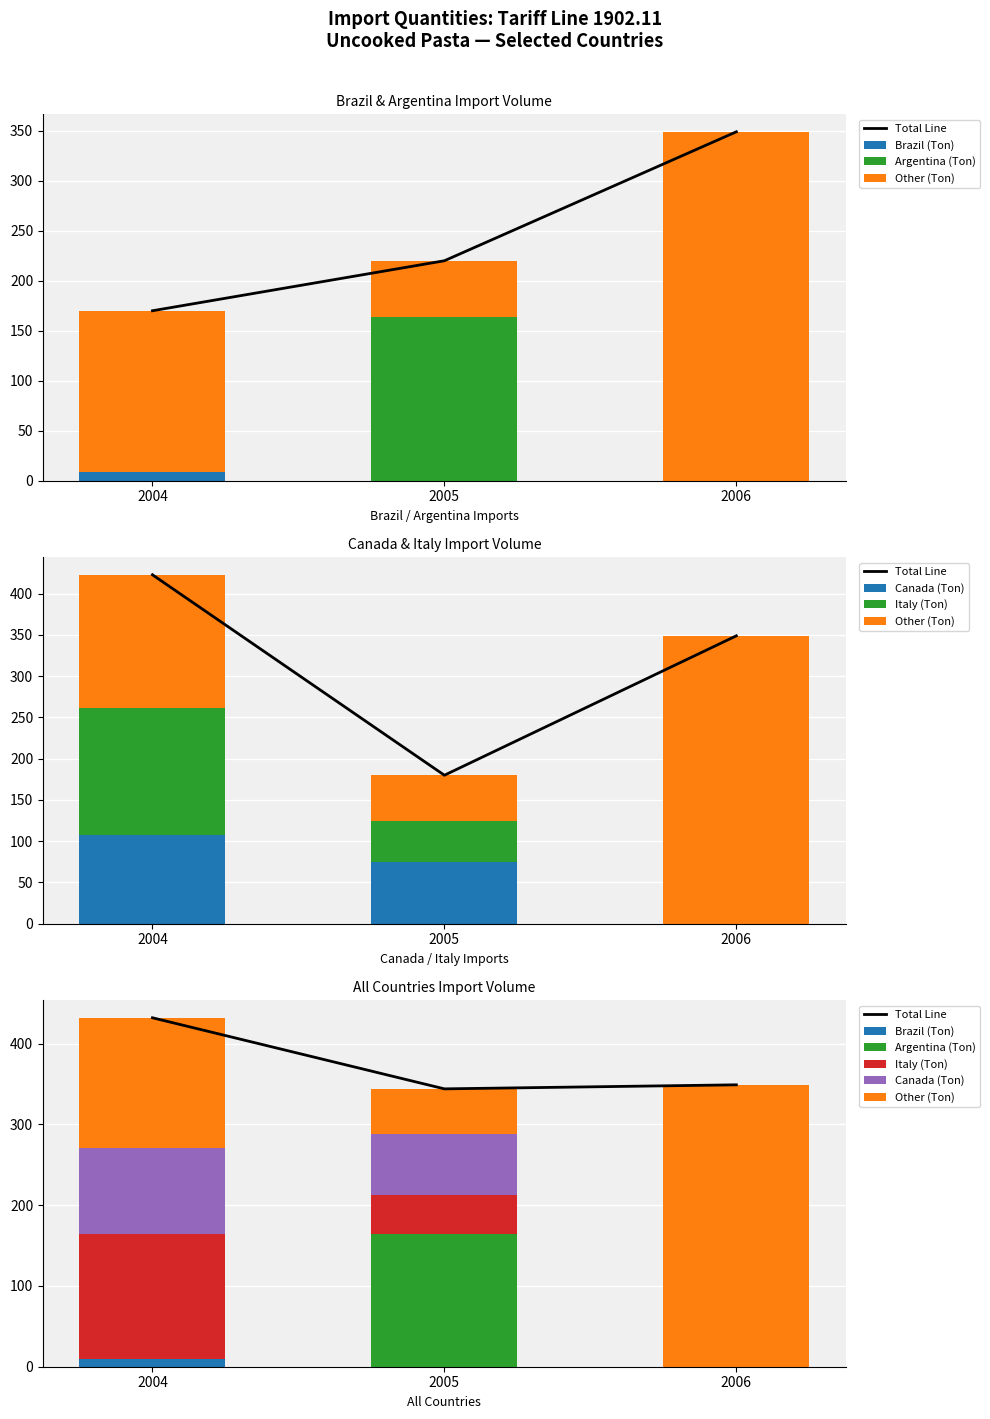

Which series changed the most between 2004 and 2006?

Other (Ton)